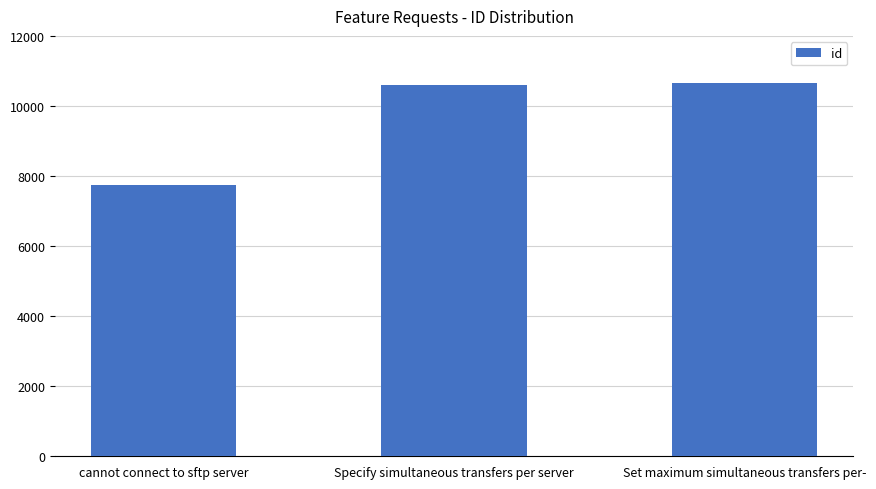

What is the sum of all values?

28984